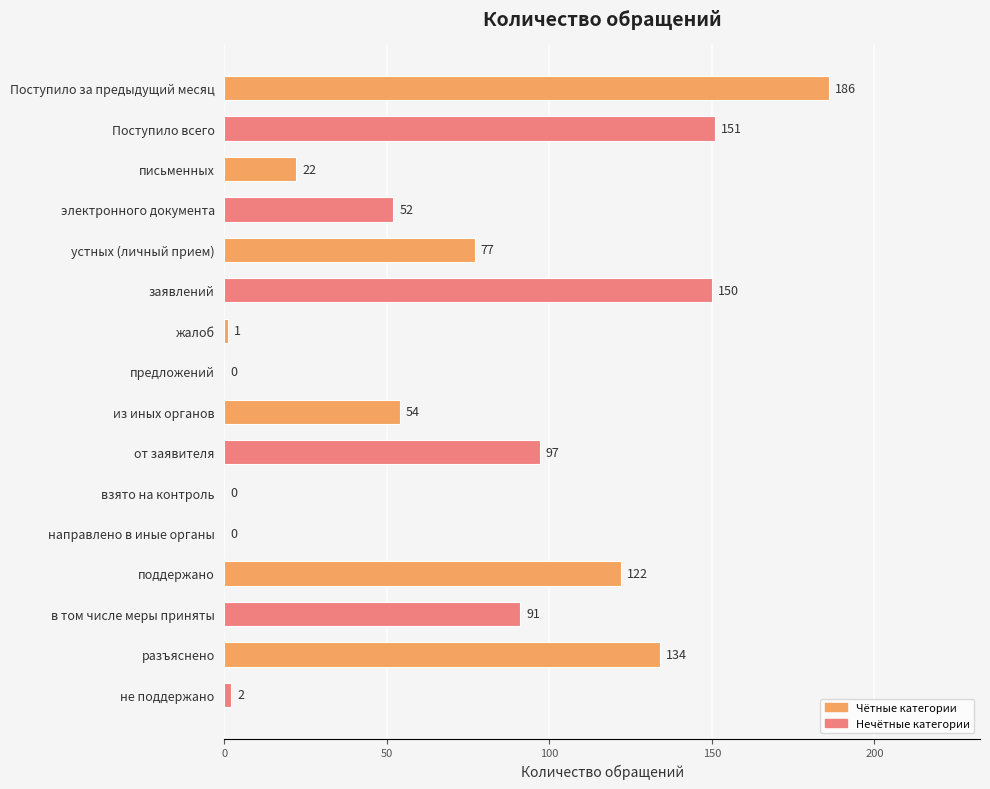

Reading bottom to top, transcribe all the data shown in this chart.

не поддержано=2	разъяснено=134	в том числе меры приняты=91	поддержано=122	направлено в иные органы=0	взято на контроль=0	от заявителя=97	из иных органов=54	предложений=0	жалоб=1	заявлений=150	устных (личный прием)=77	электронного документа=52	письменных=22	Поступило всего=151	Поступило за предыдущий месяц=186